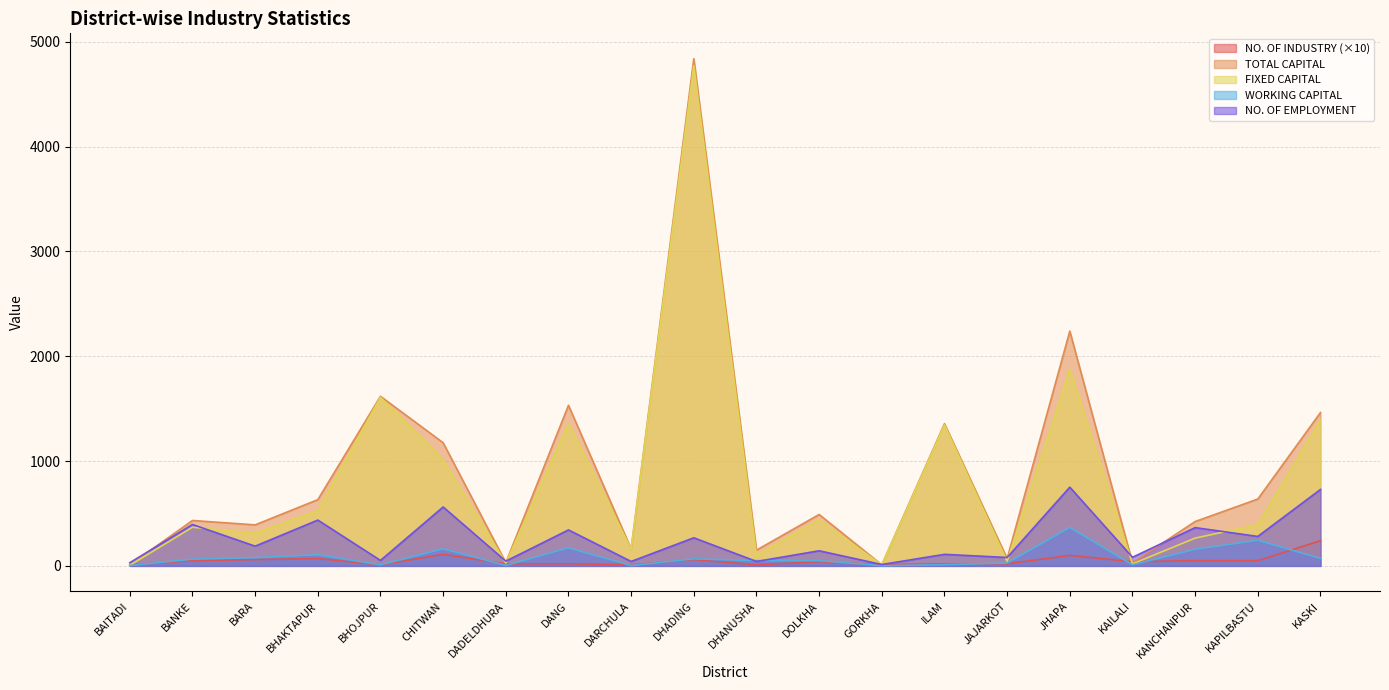

List the series in order of their peak value, lowest first.

NO. OF INDUSTRY (×10), WORKING CAPITAL, NO. OF EMPLOYMENT, FIXED CAPITAL, TOTAL CAPITAL